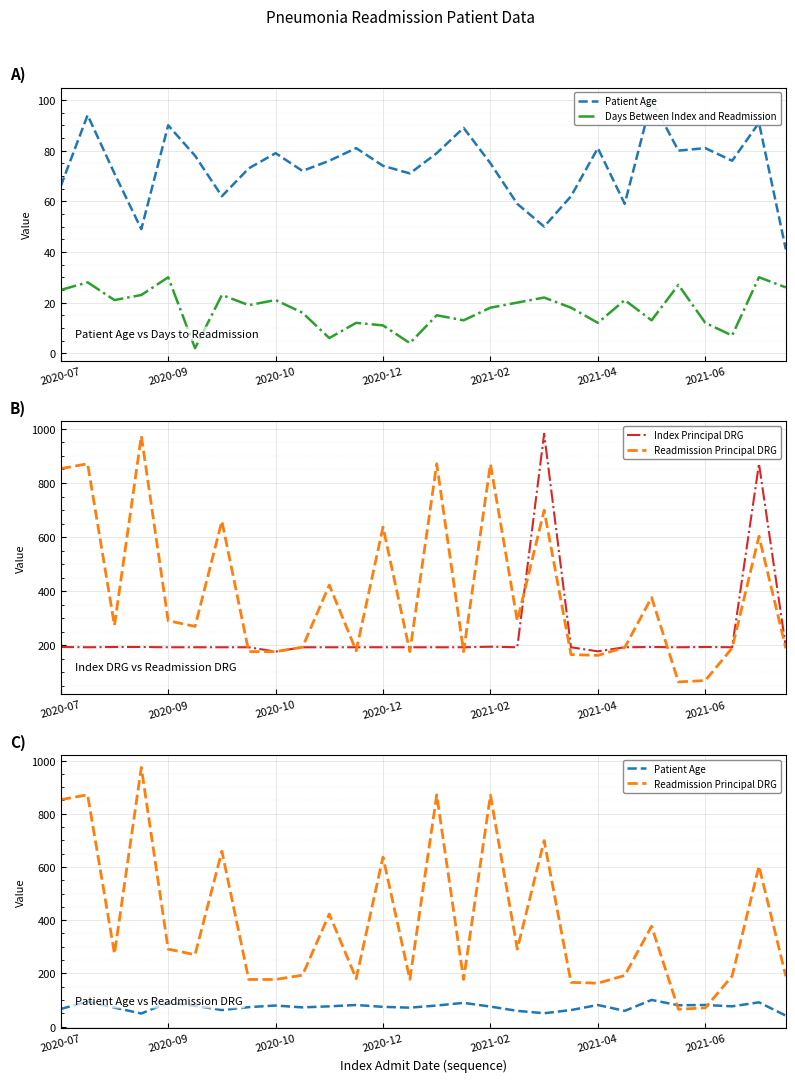

What is the label of the 1st point from the right?

27